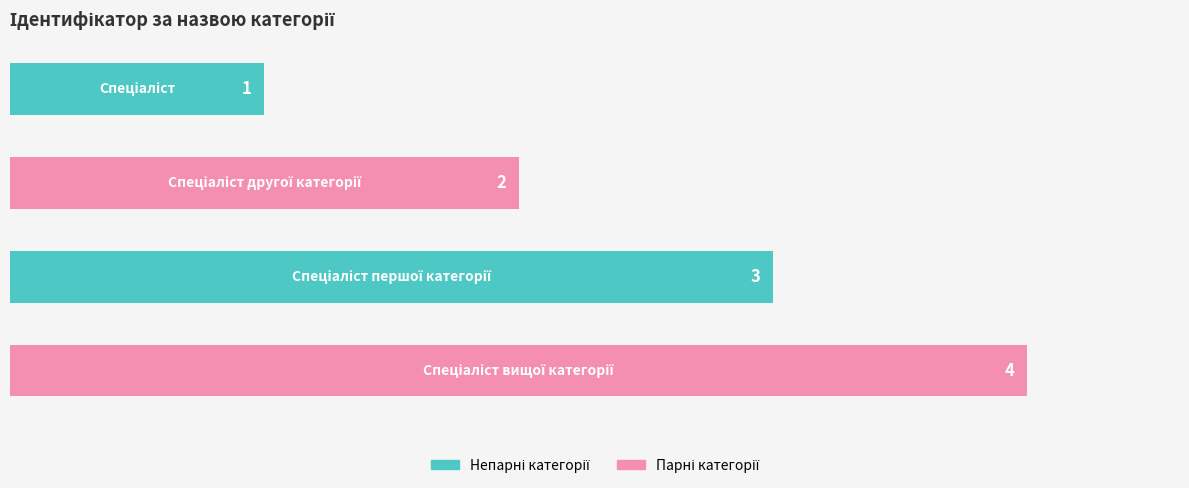

How many values are between 2 and 4?

3